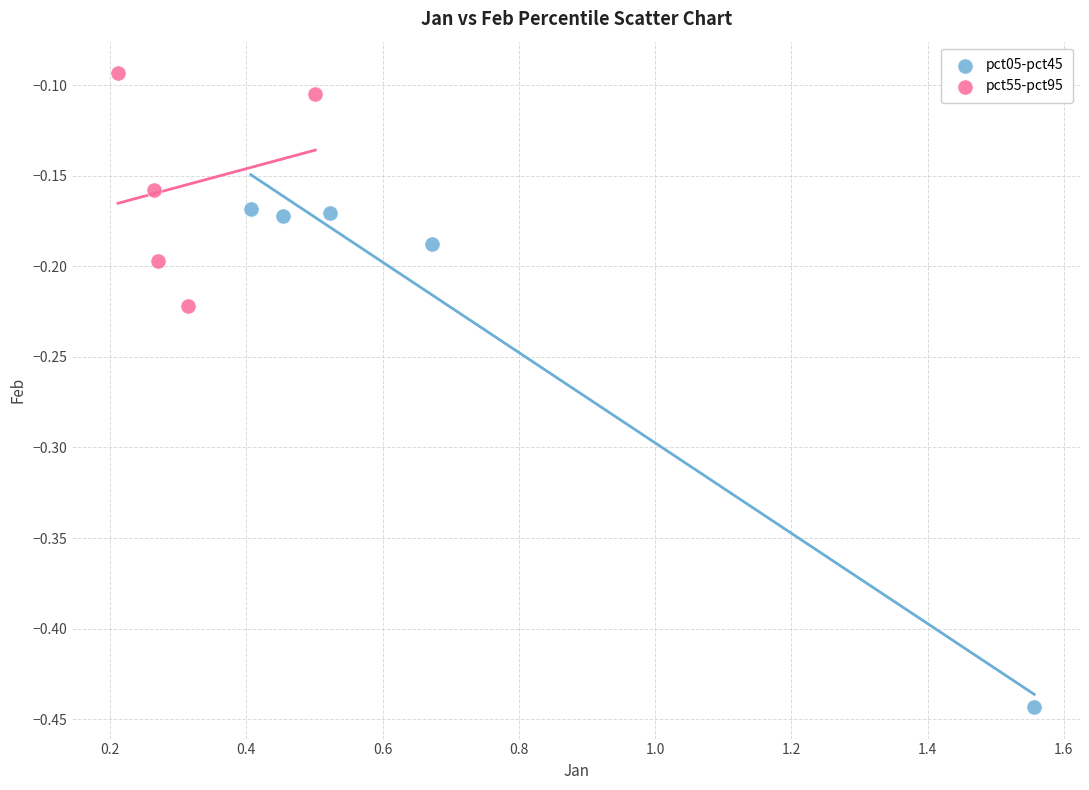

Which series reaches the maximum Y coordinate?

pct55-pct95